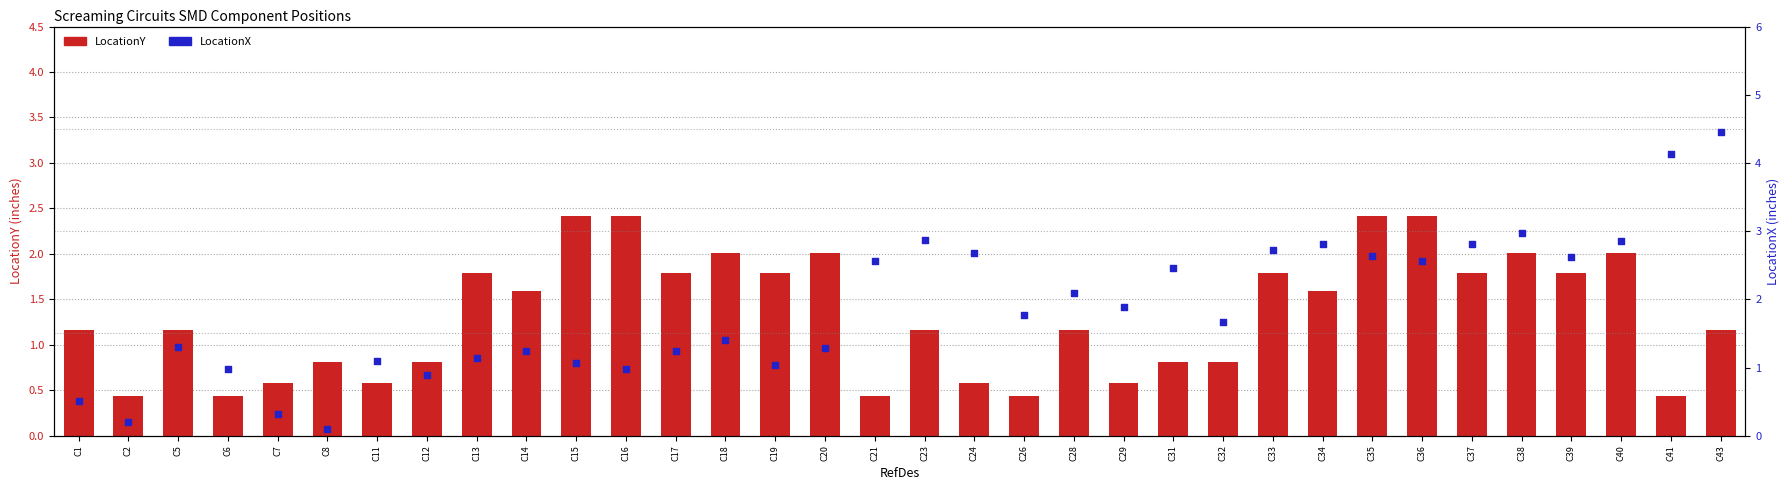

What are all the series names shown in the legend?

LocationY, LocationX